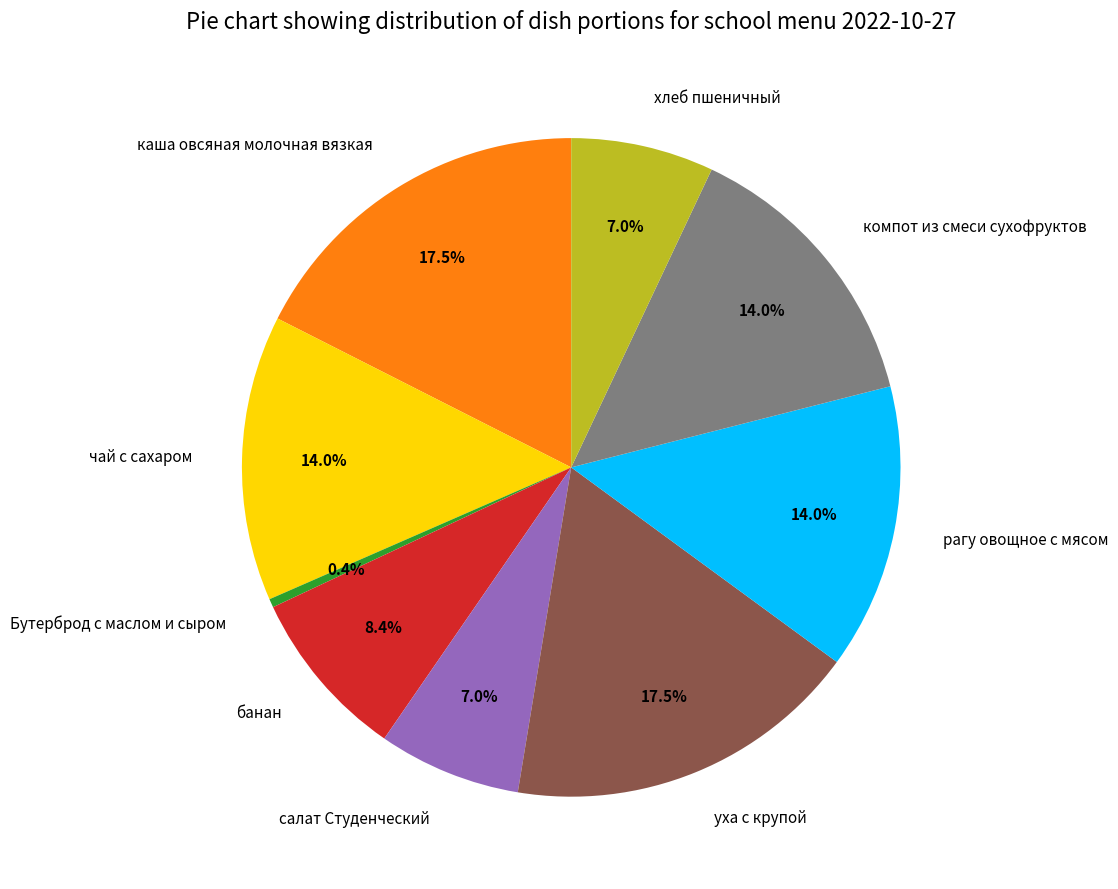

Does any single category account for the majority?

No